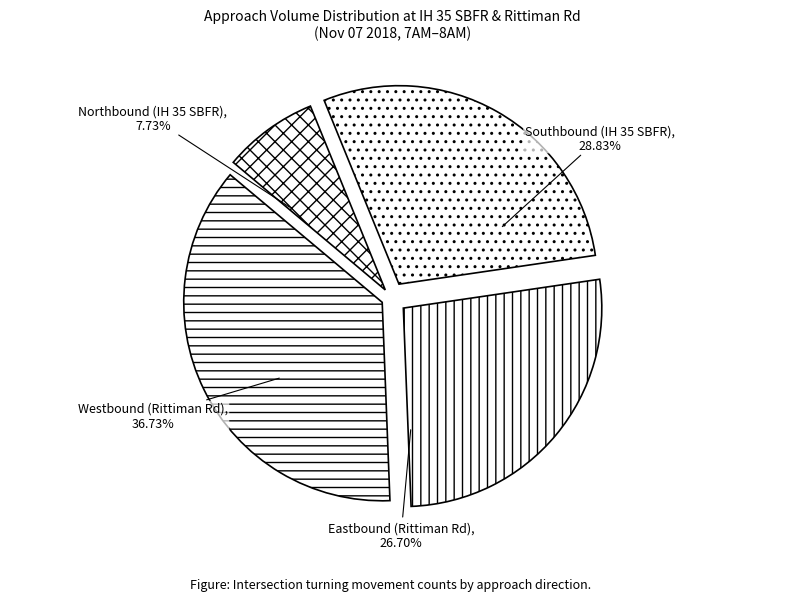

How much of the chart is everything except Eastbound (Rittiman Rd)?

73.3%